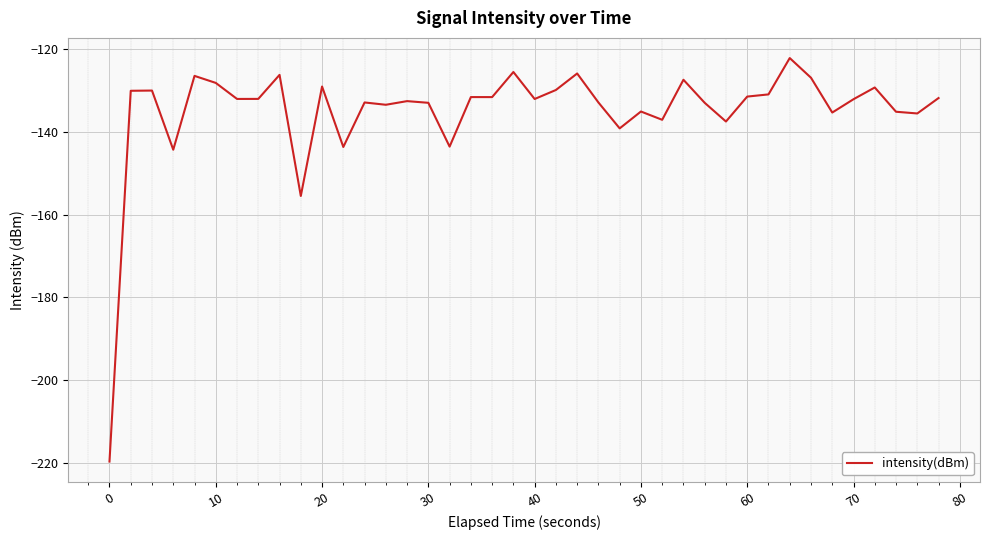

What is the difference between the maximum and minimum values?

97.6